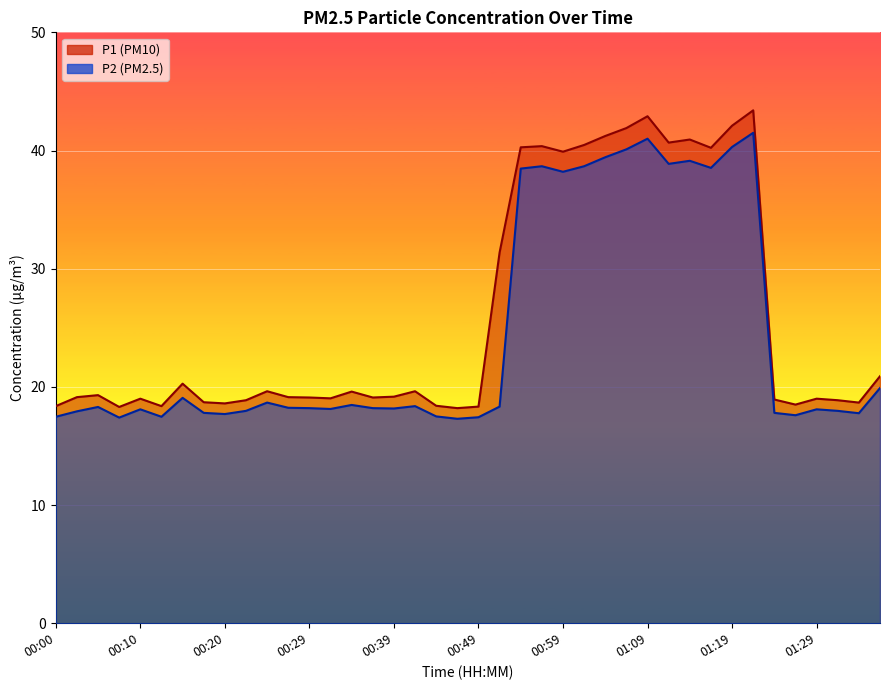

At how many categories does at least one series exceed 40?

11